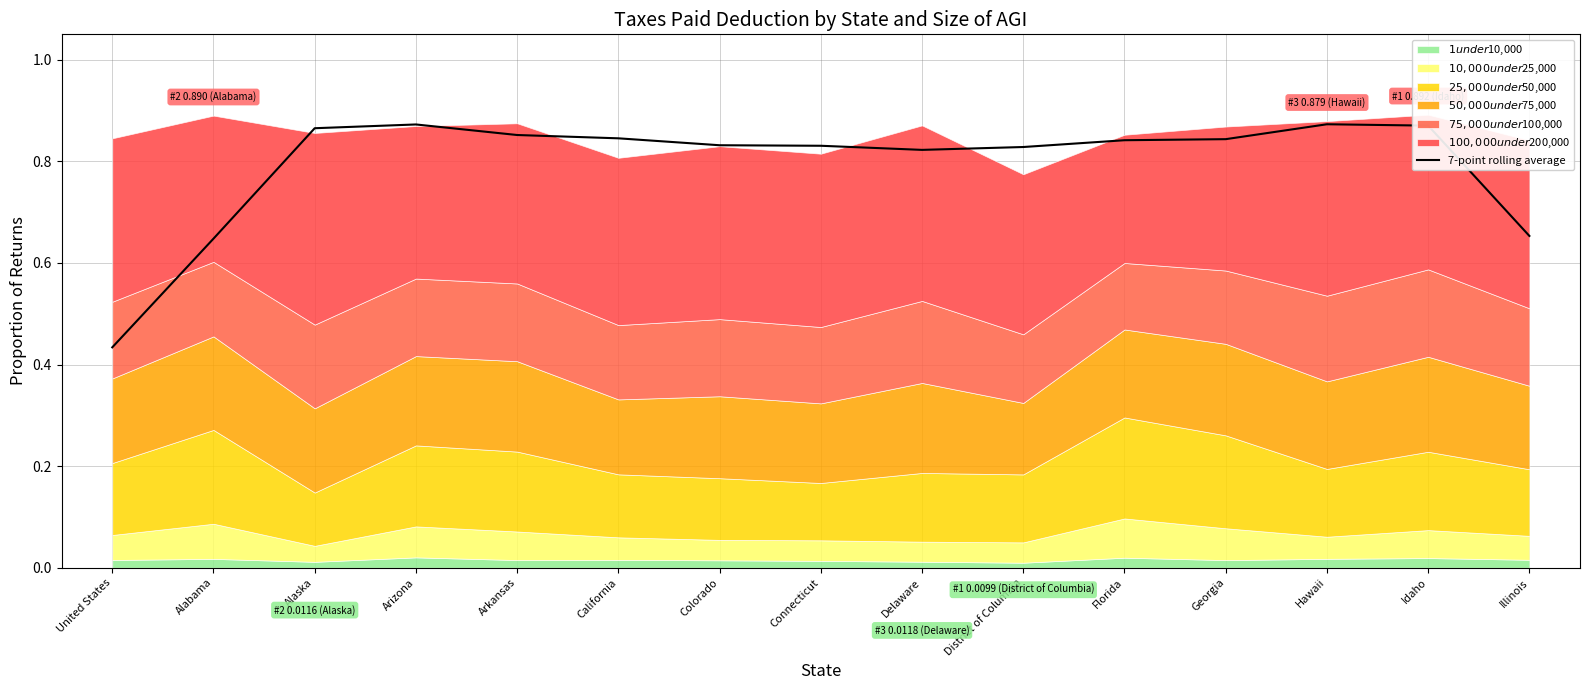

Between District of Columbia and Georgia, which is larger?

Georgia